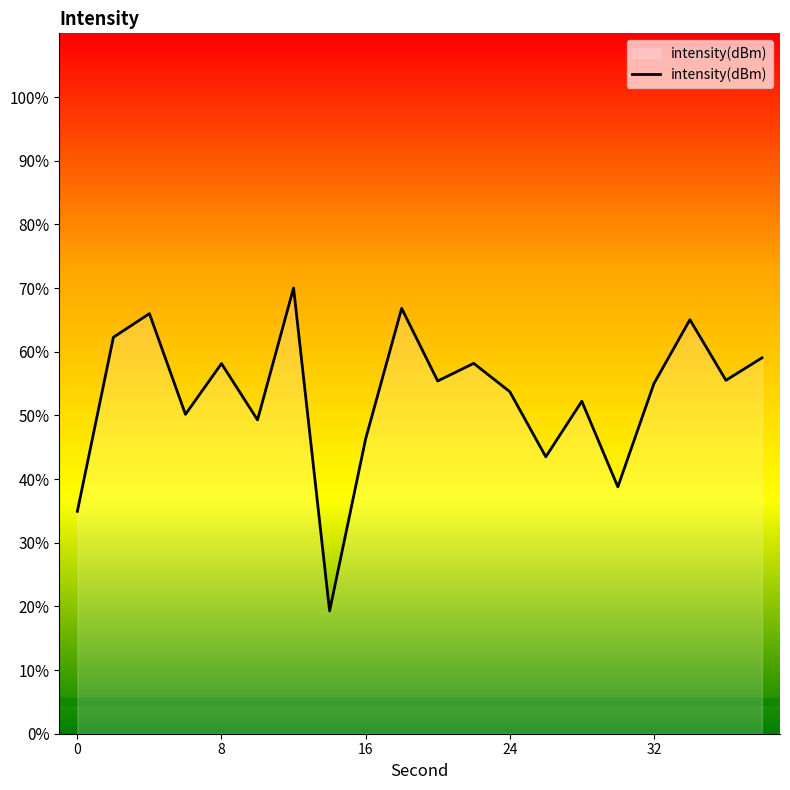

What is the smallest value displayed?

19.3